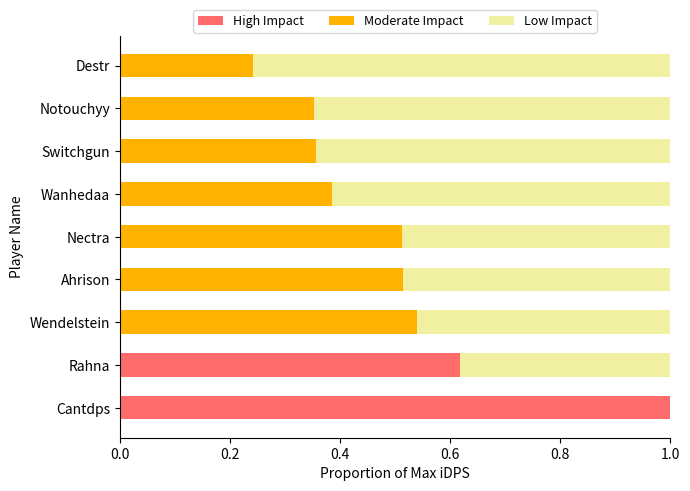

What are all the series names shown in the legend?

High Impact, Moderate Impact, Low Impact